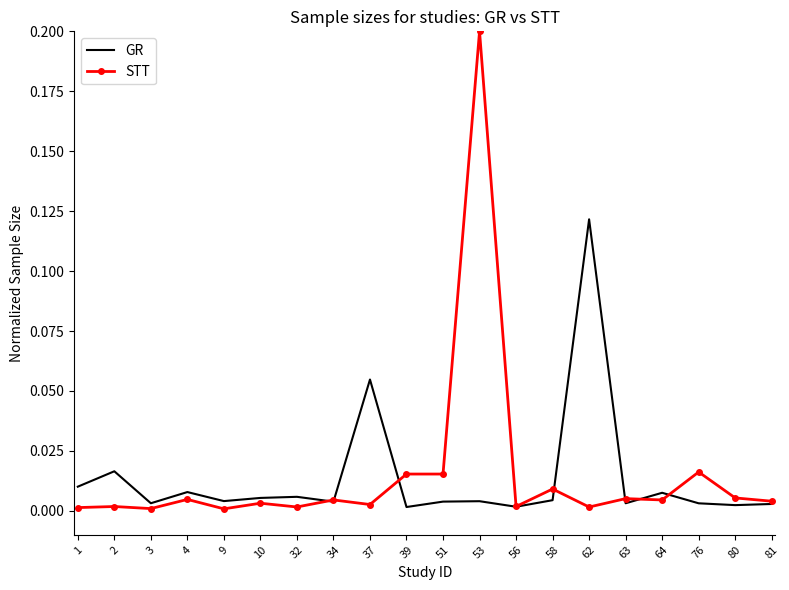

Which series has the largest range (max minus min)?

STT